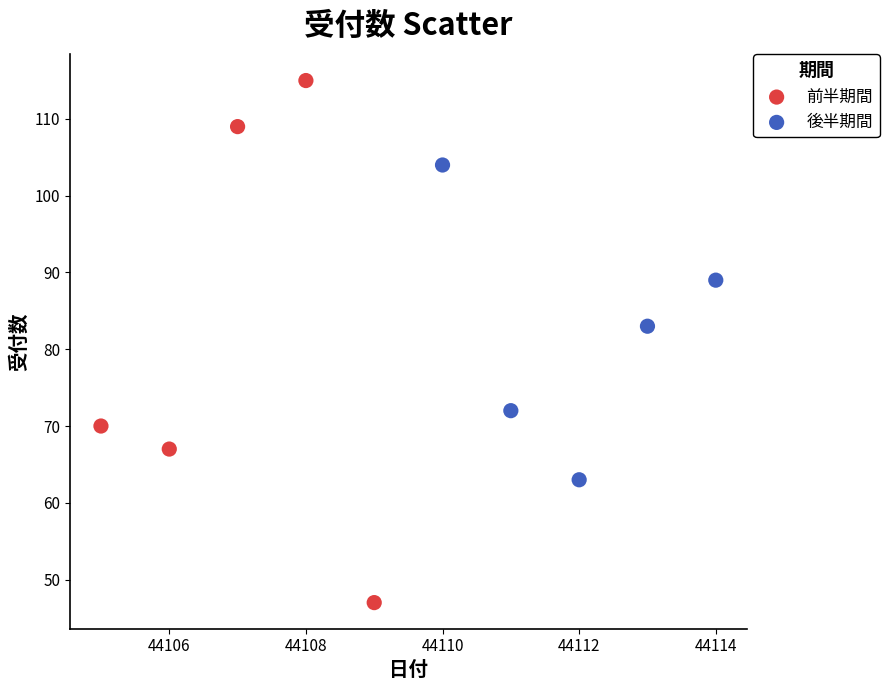

Which series has the widest spread of Y values?

前半期間